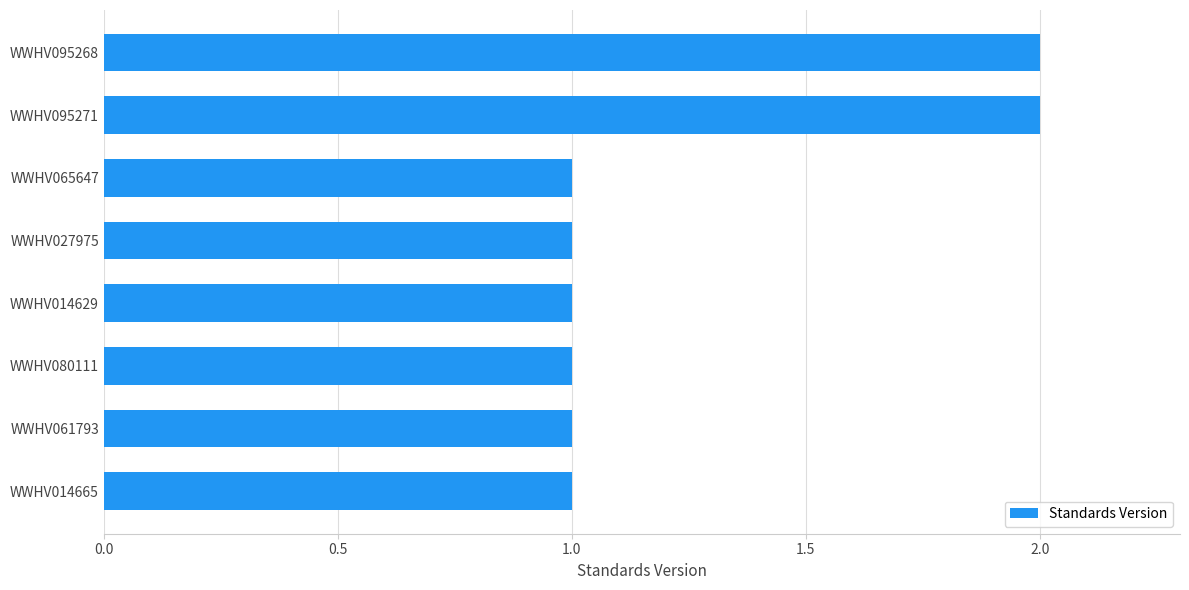

Reading bottom to top, what are all the values shown in this chart?

1	1	1	1	1	1	2	2